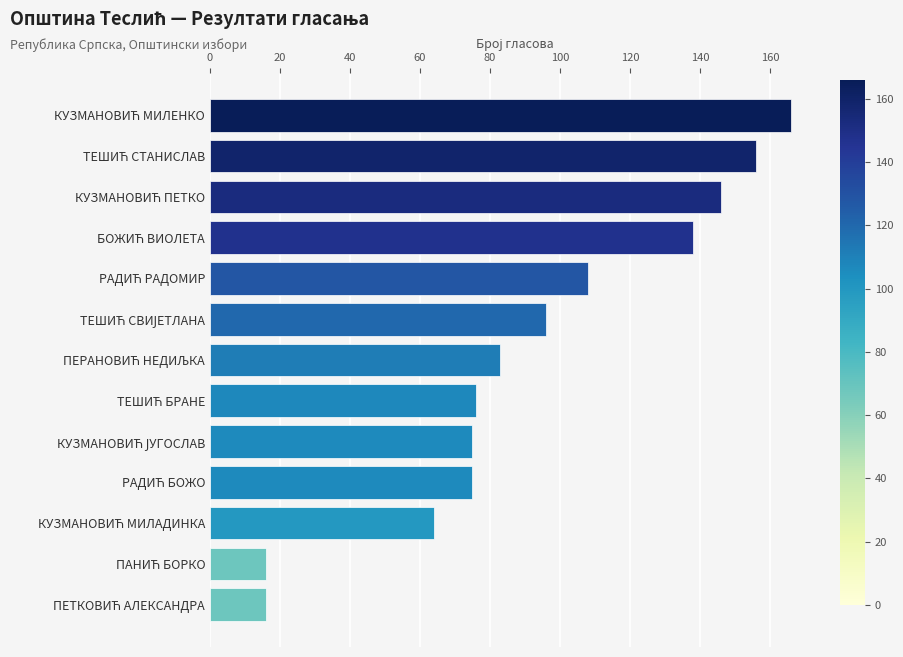

What is the difference between the second highest and minimum values?

140